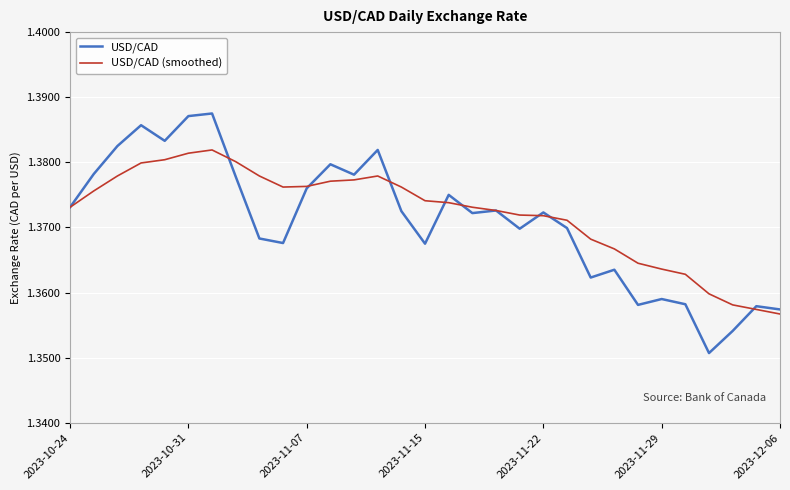

Rank the series by their maximum value, from lowest to highest.

USD/CAD (smoothed), USD/CAD